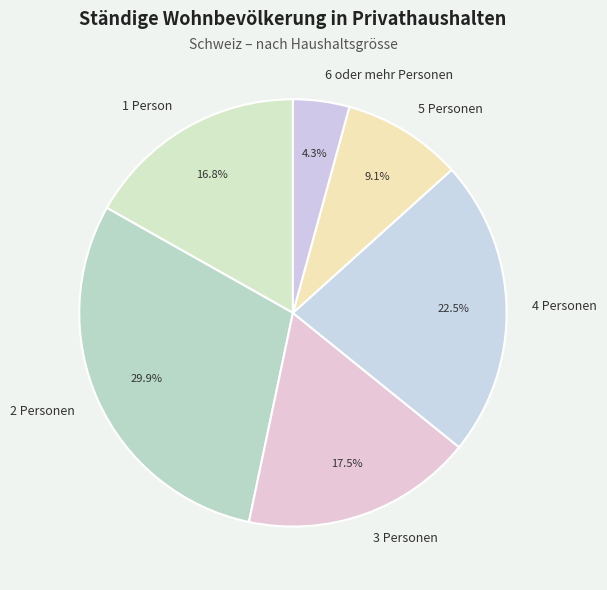

Is it true that 5 Personen is 24% of the pie?

False